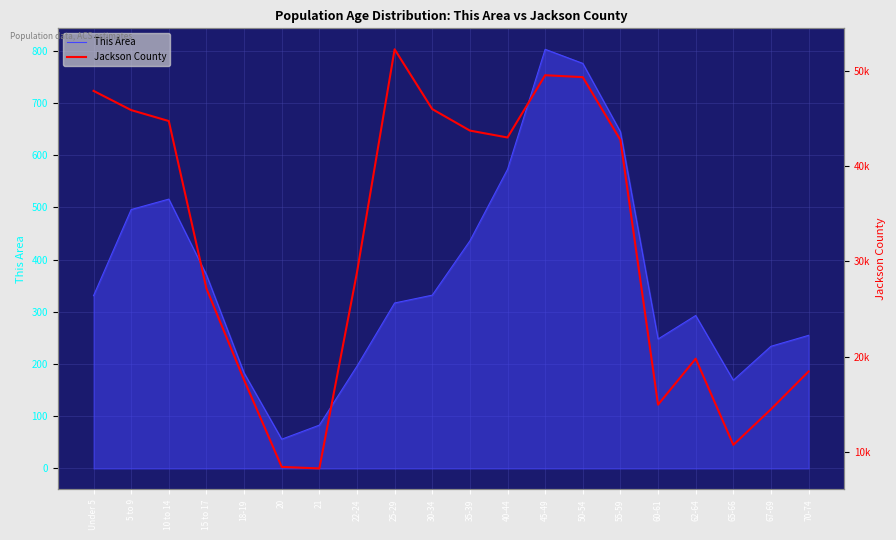

What is the difference between the Jackson County values at 40-44 and 18-19?

25412